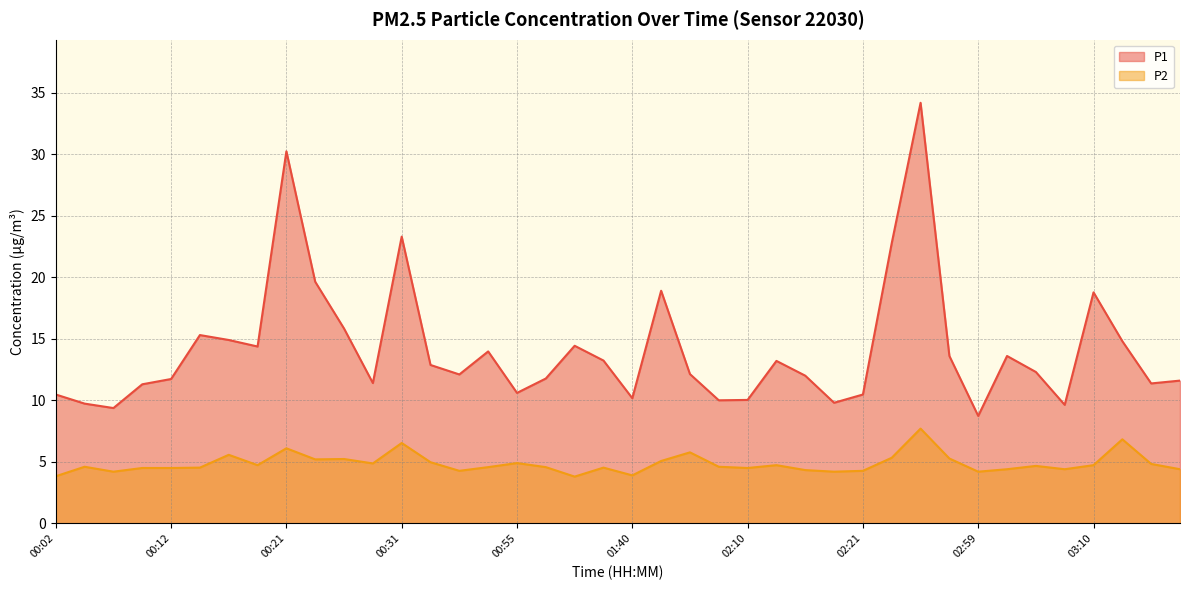

What are all the series names shown in the legend?

P1, P2